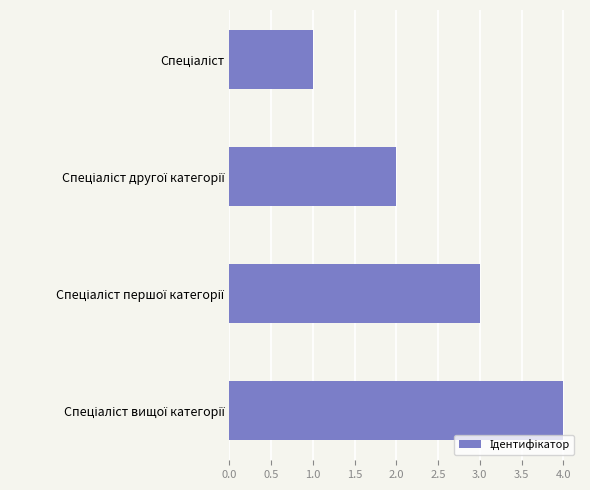

How many values are between 2 and 4?

3